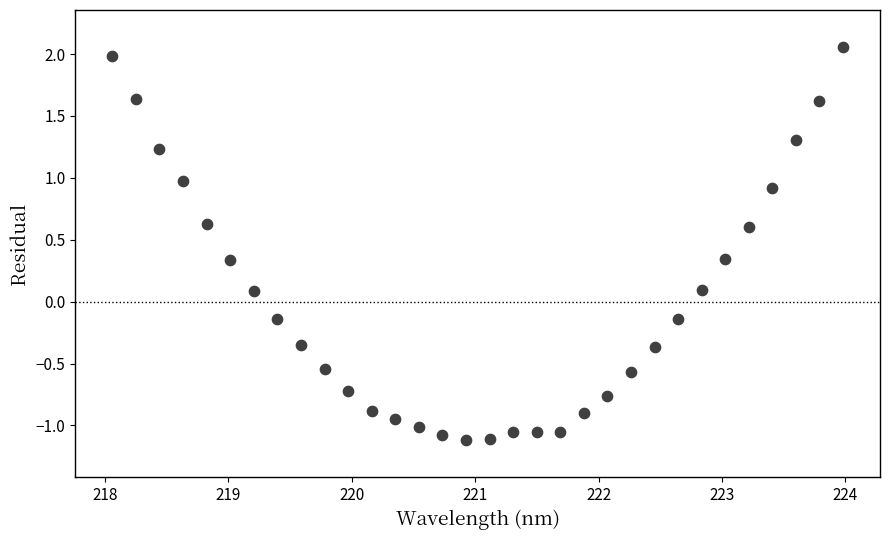

What is the range of X values (max minus min)?

5.9